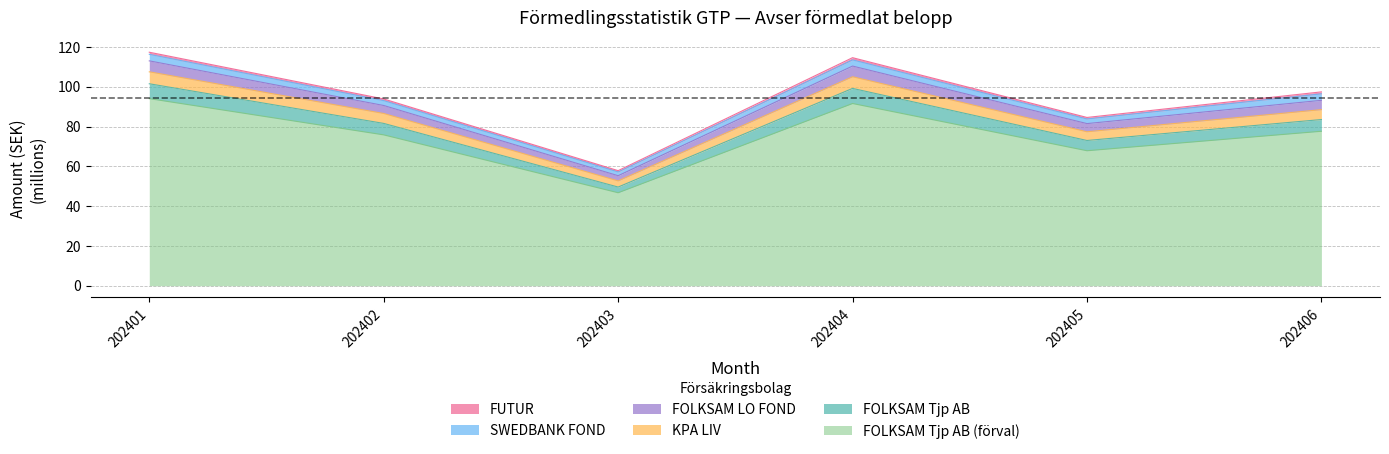

True or false: KPA LIV and FOLKSAM Tjp AB (förval) intersect in this chart.

False